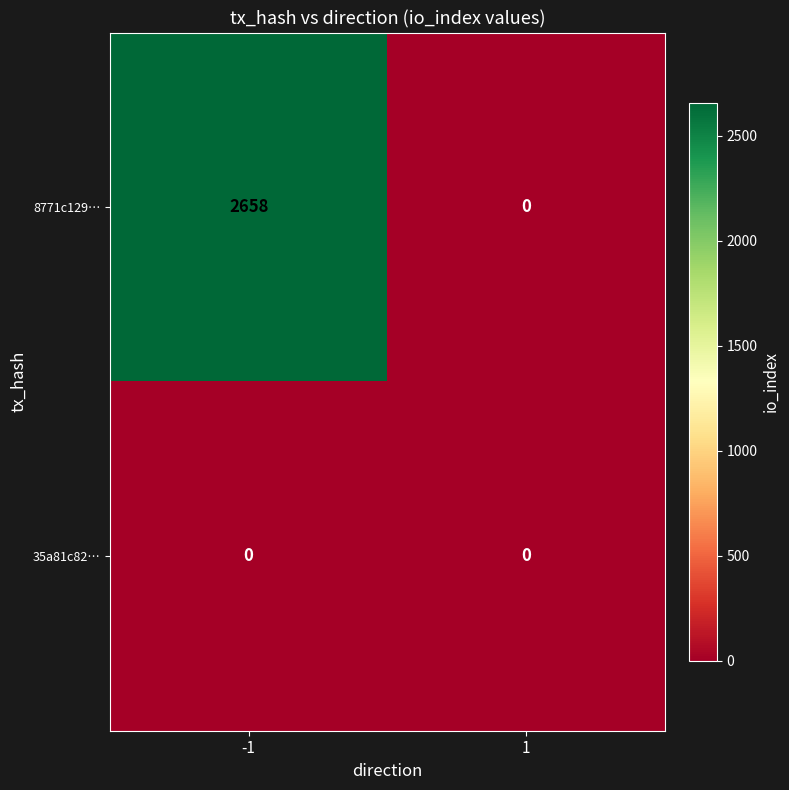

Rank the series by their average value, from lowest to highest.

35a81c82…, 8771c129…